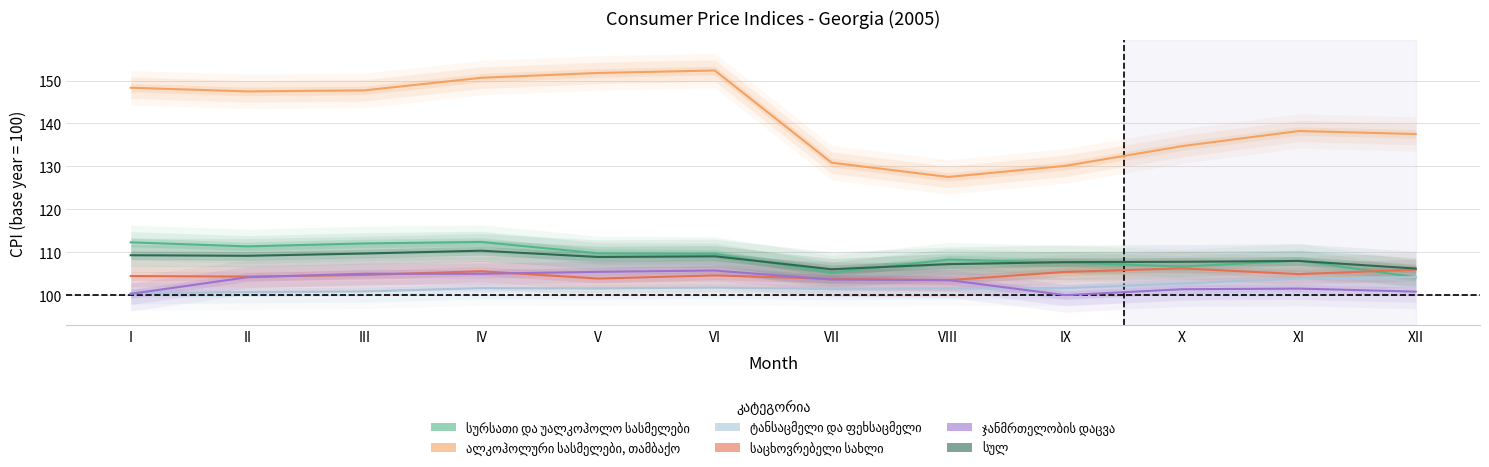

What is the smallest value displayed?

100.0